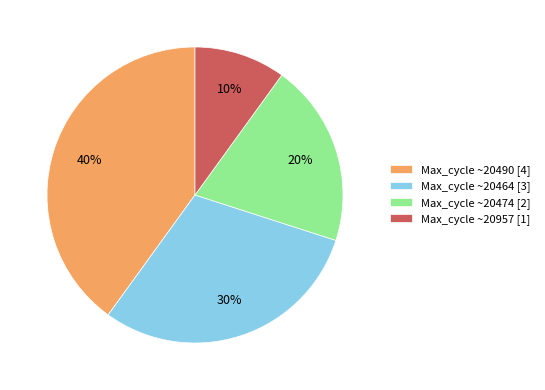

Which slice is the largest?

Max_cycle ~20490 [4]